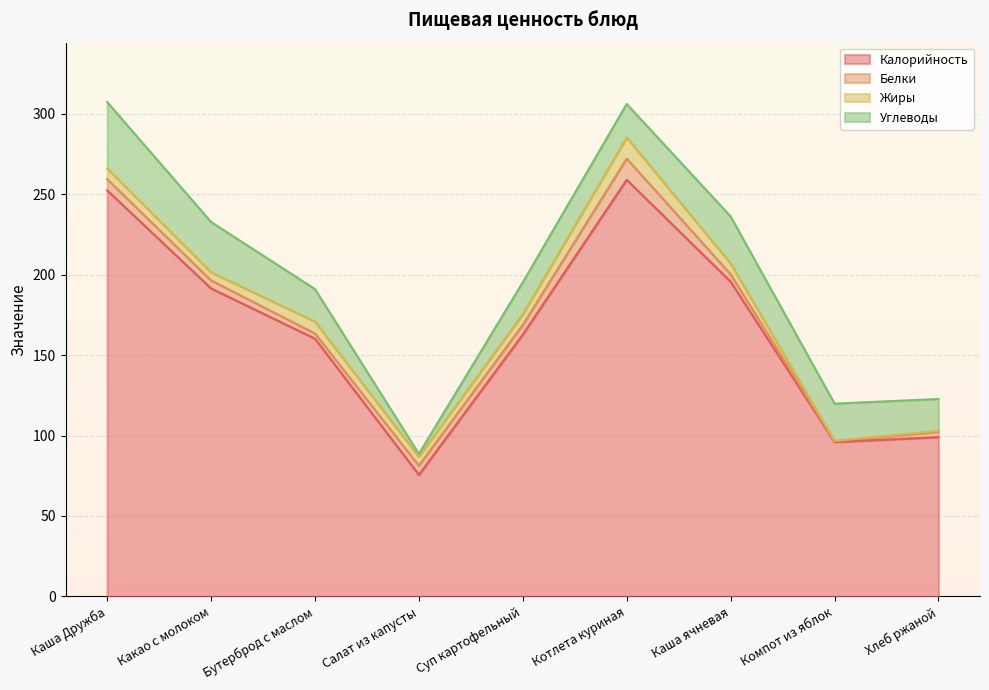

What is the greatest value displayed?

258.9